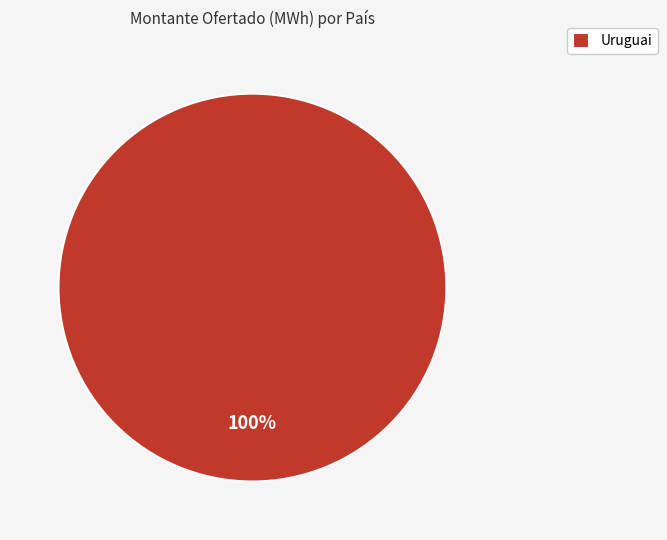

Does Uruguai represent more than half of the total?

Yes